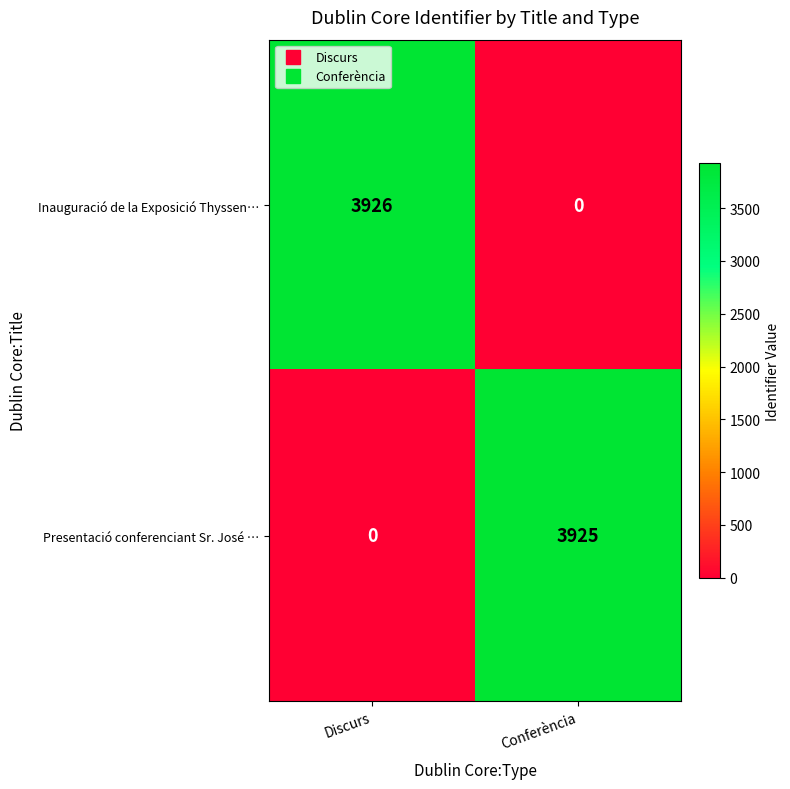

Reading right to left, extract all data points from this chart.

Inauguració de la Exposició Thyssen…: Conferència=0	Discurs=3926
Presentació conferenciant Sr. José …: Conferència=3925	Discurs=0